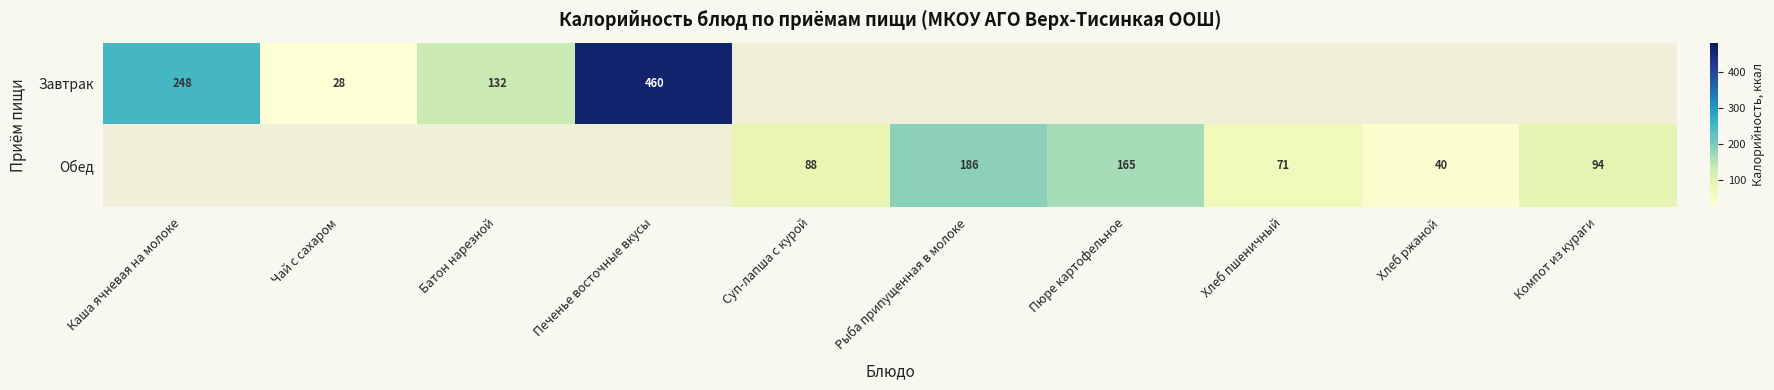

Is it true that Завтрак equals 69 at Батон нарезной?

False